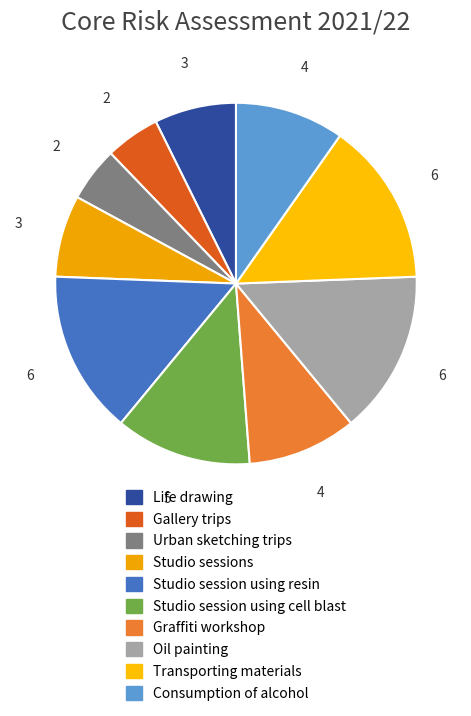

How many segments does this pie chart have?

10